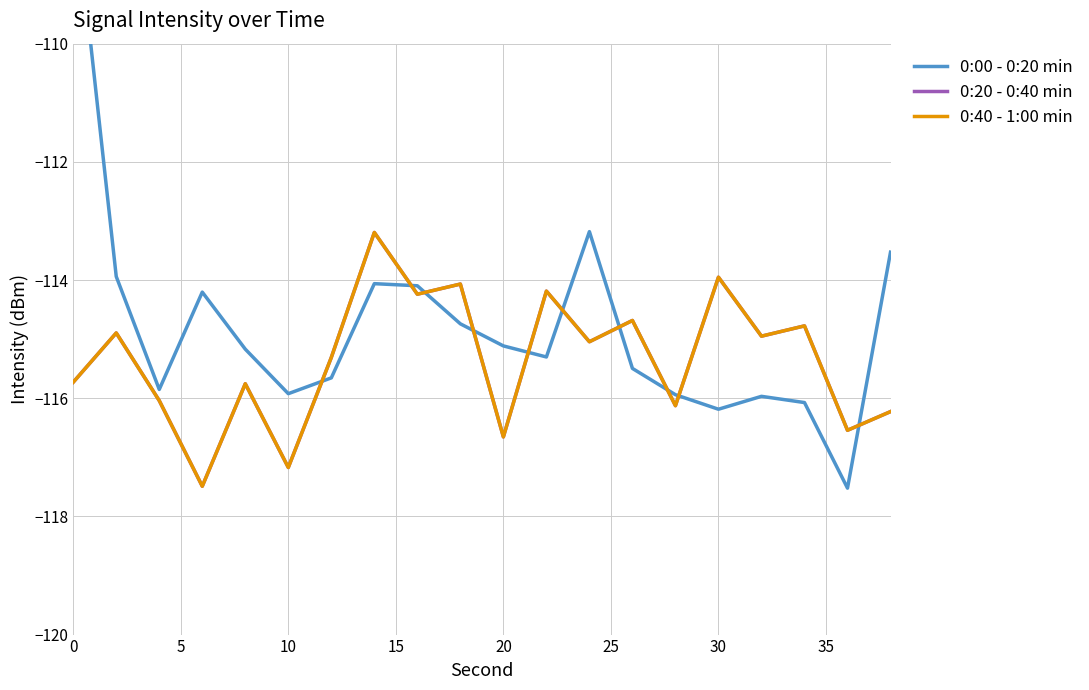

What is the value of the 0:20 - 0:40 min point at the 20th from the left?

-116.2